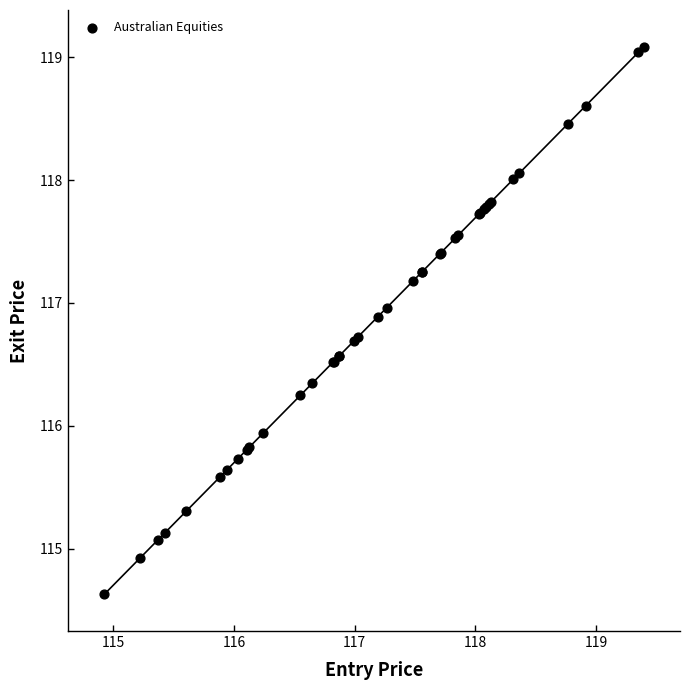

What Y value in the scatter plot is closest to 116?

115.9